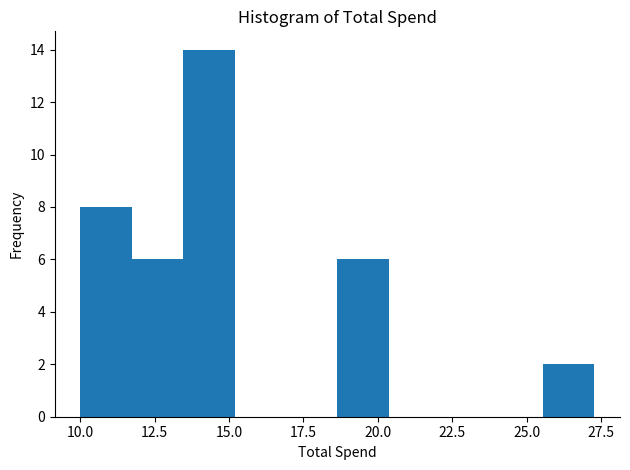

Around what value on the x-axis is the tallest bar? Give the approximate position of its centre, as read against the axis.

14.5